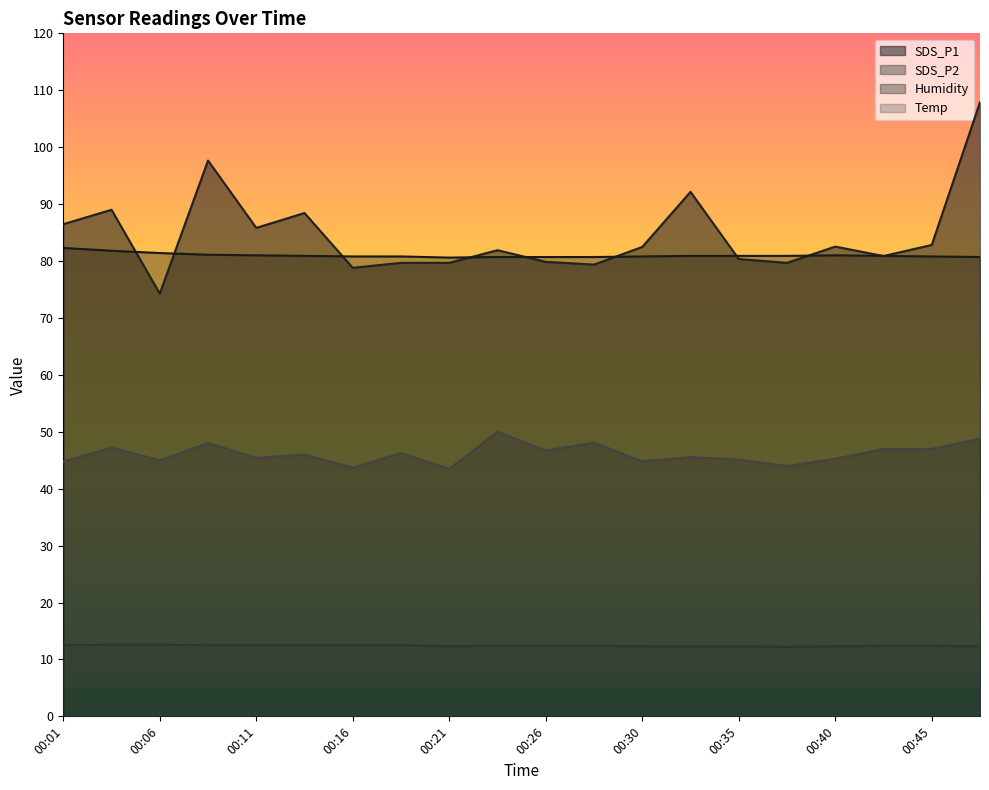

How many lines are shown in the chart?

4